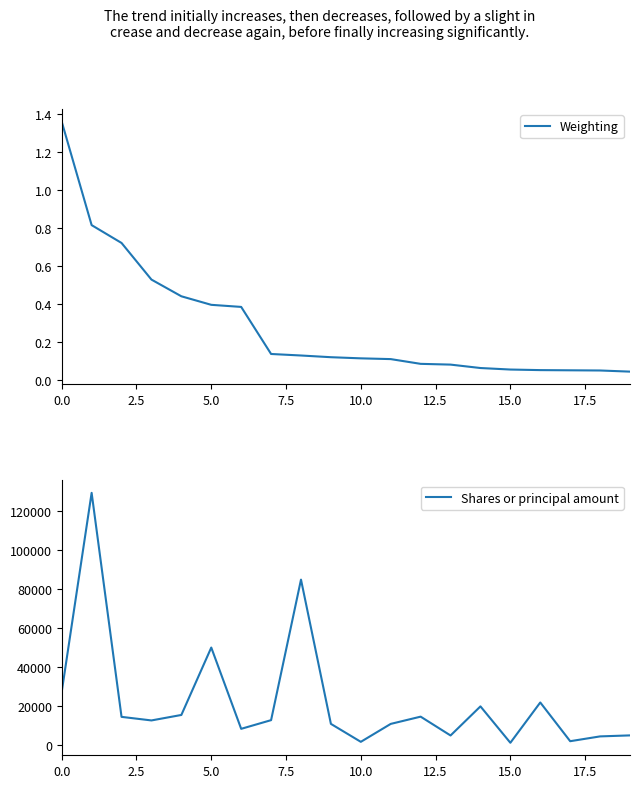

What is the highest value of the Shares or principal amount series?

129362